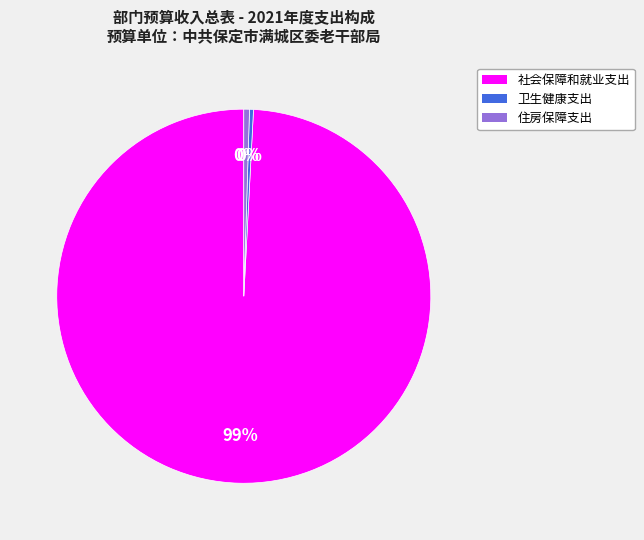

Is there any slice that represents more than half of the pie?

Yes